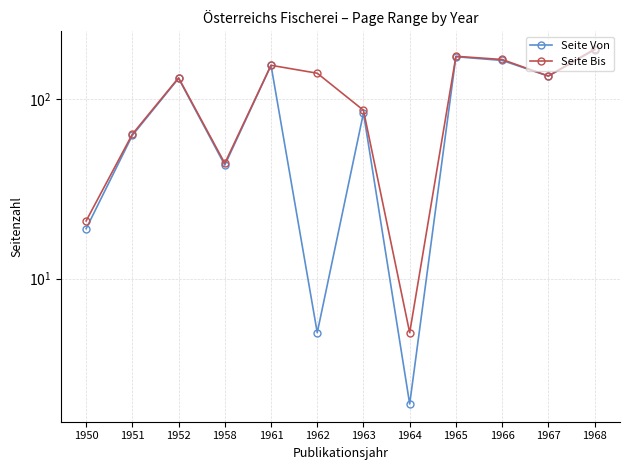

List the series in order of their peak value, lowest first.

Seite Von, Seite Bis